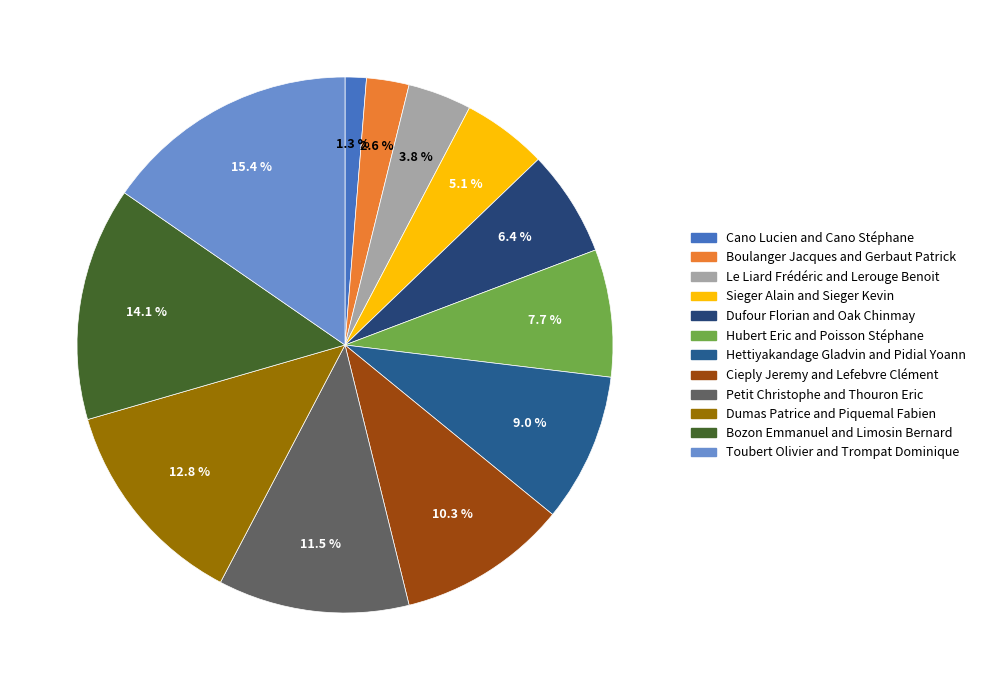

Approximately how many times larger is the value at Dumas Patrice and Piquemal Fabien compared to Bozon Emmanuel and Limosin Bernard?

0.9